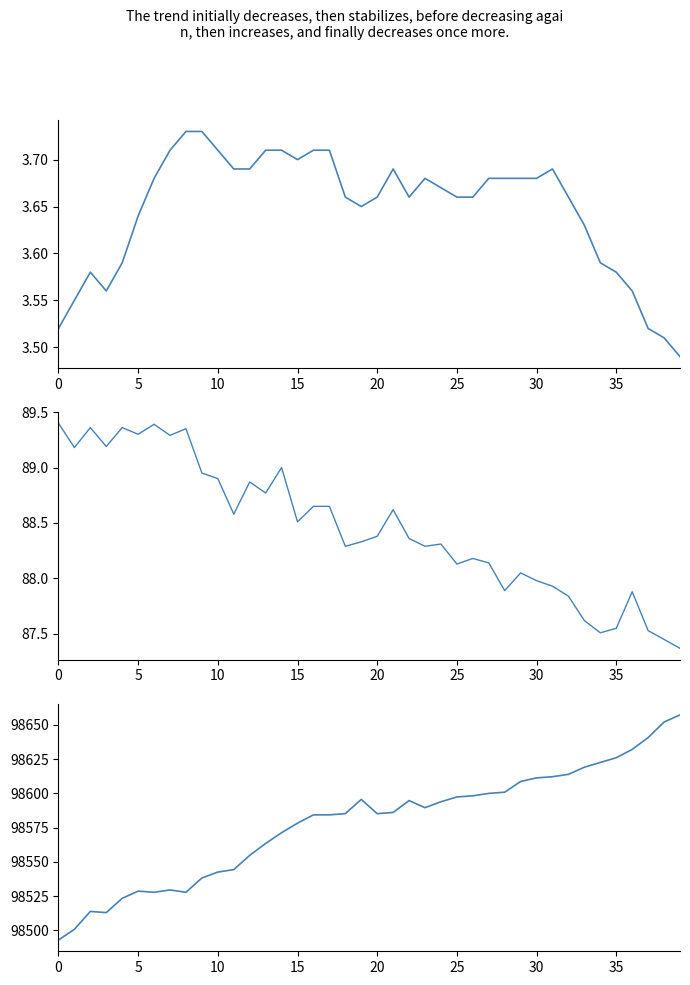

The value of temperature at 36 is 3.6. True or false?

True